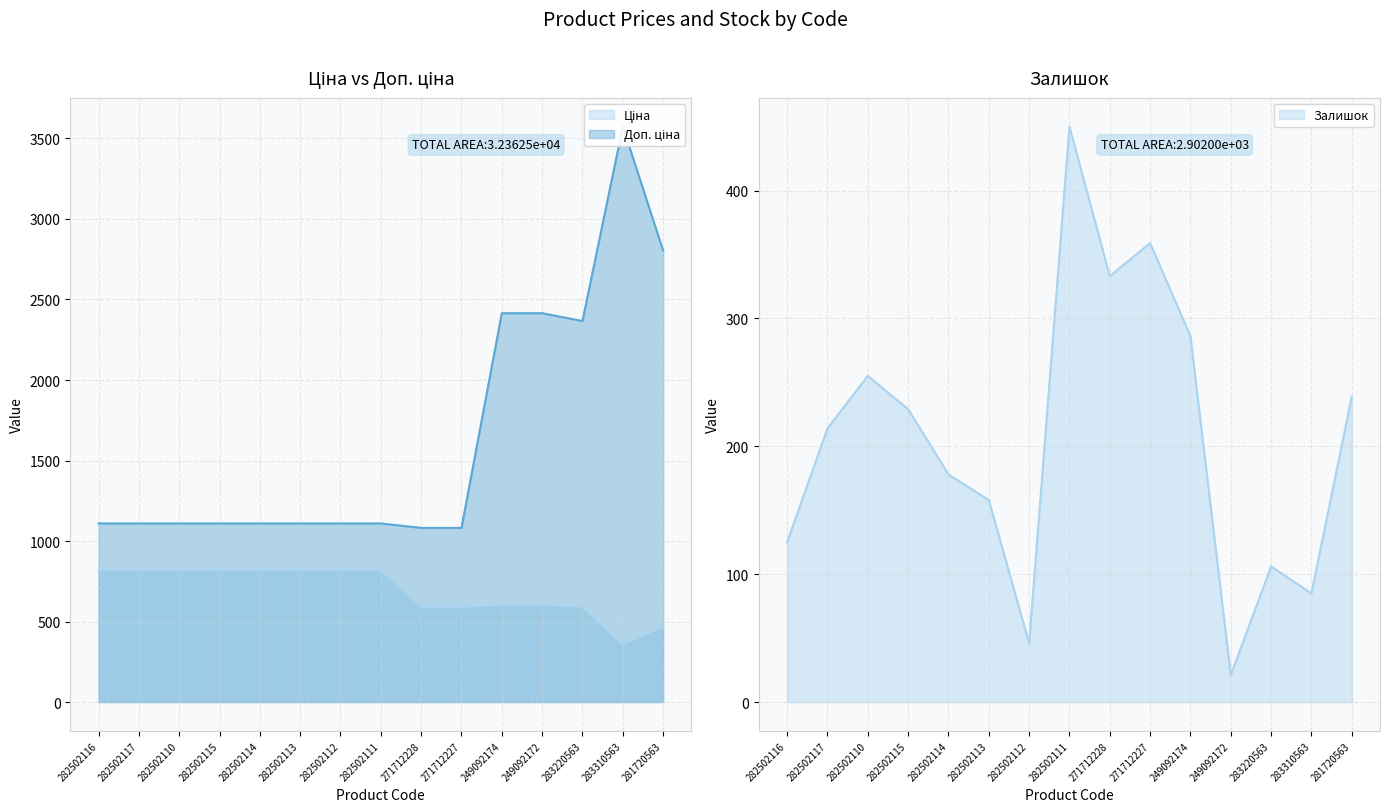

What is the approximate value of Доп. ціна at 282502111?

1109.2